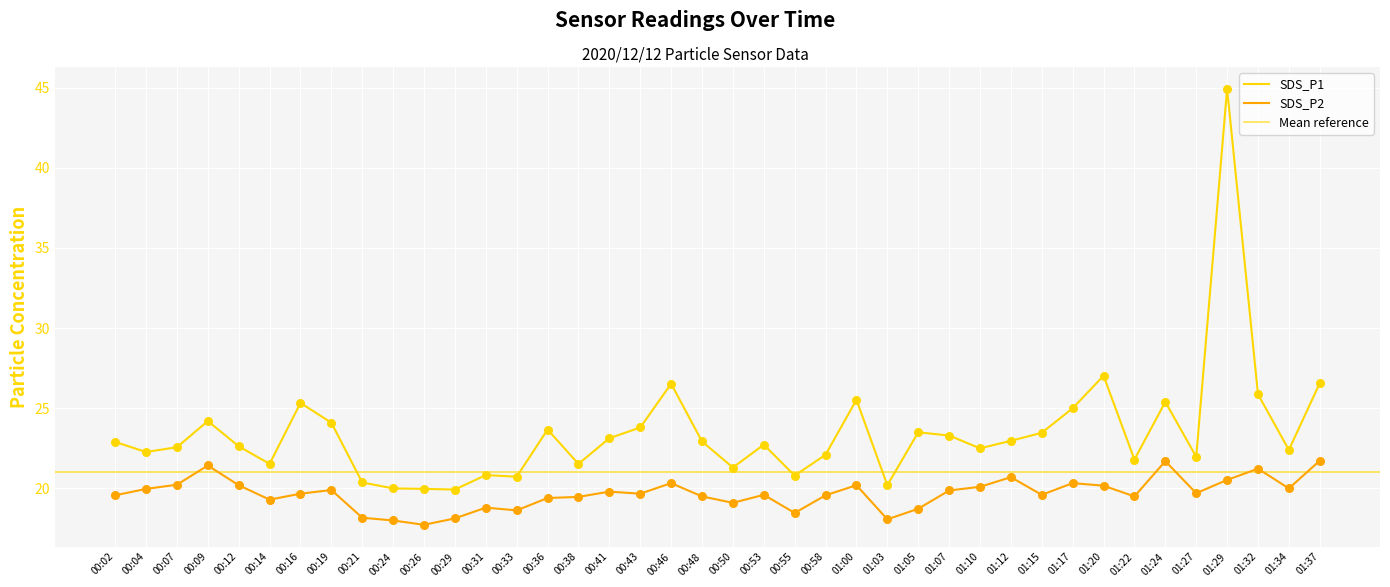

At which category is the sum across all series the highest?

01:29